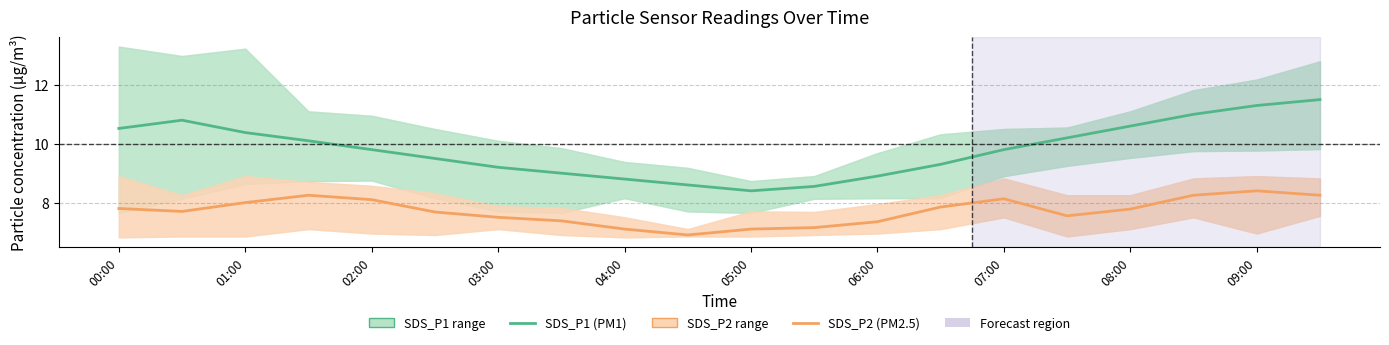

Rank the series by their maximum value, from highest to lowest.

SDS_P1 (PM1), SDS_P2 (PM2.5)